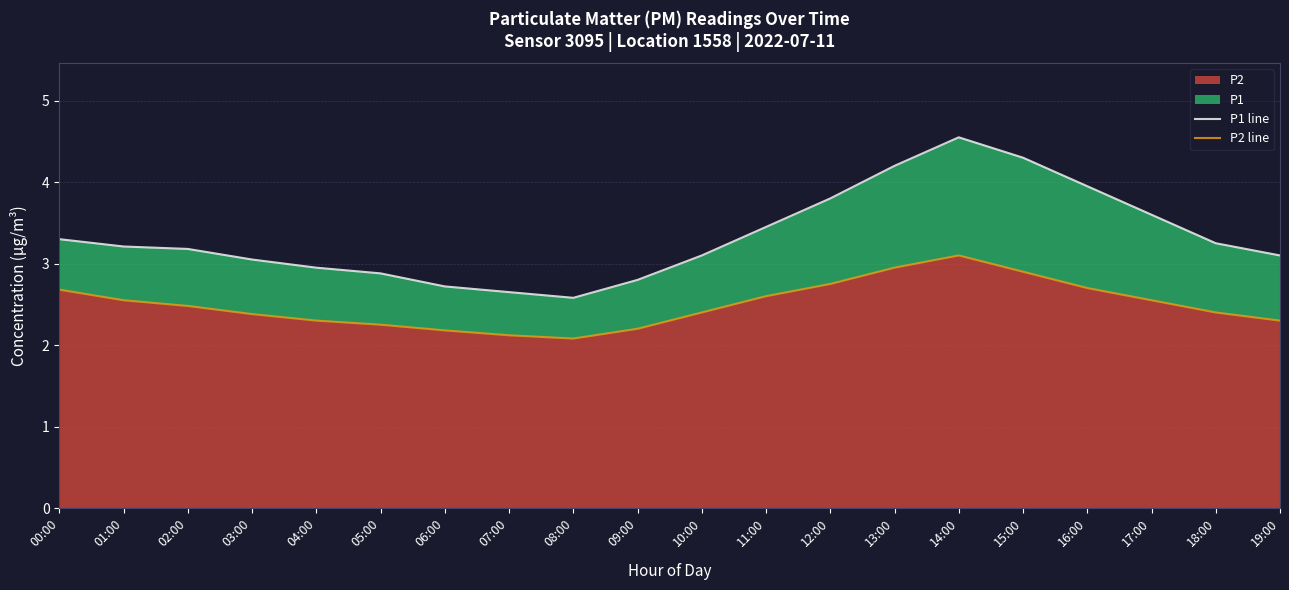

What is the label of the 2nd point from the right?

18:00